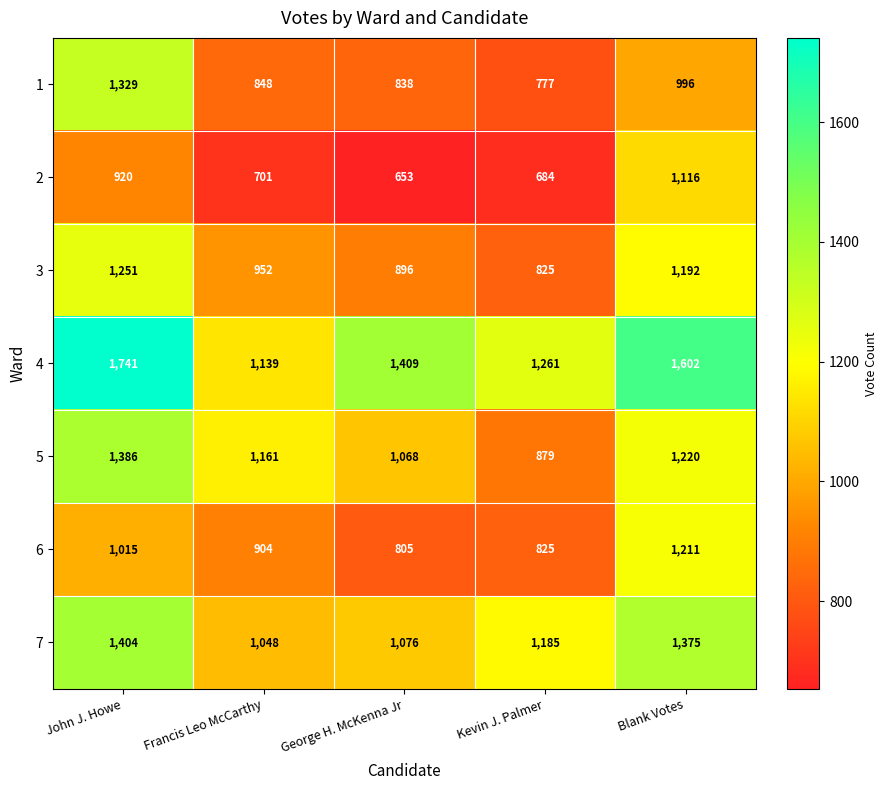

Read the 7 value at George H. McKenna Jr.

1076